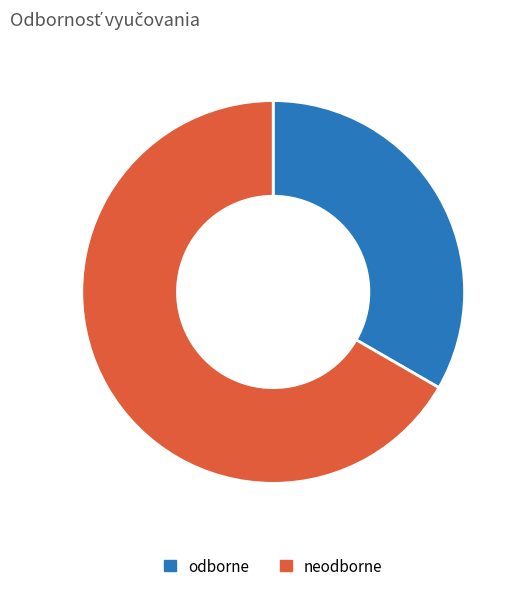

How many slices are in this pie chart?

2